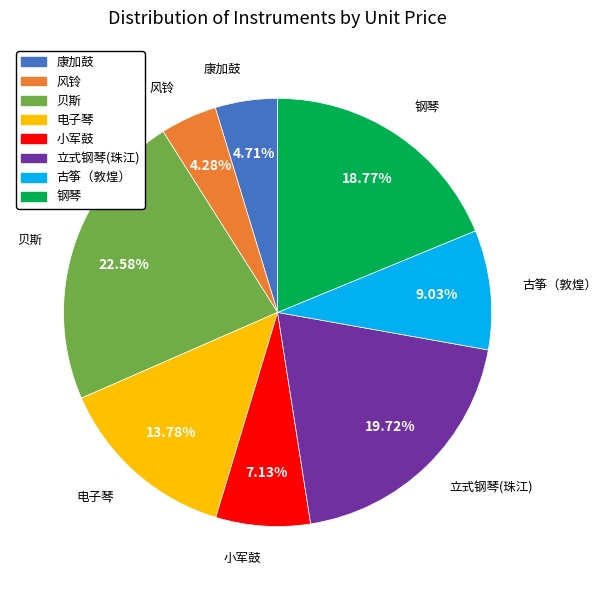

To the nearest percent, what is the combined percentage of 古筝（敦煌） and 电子琴?

23%